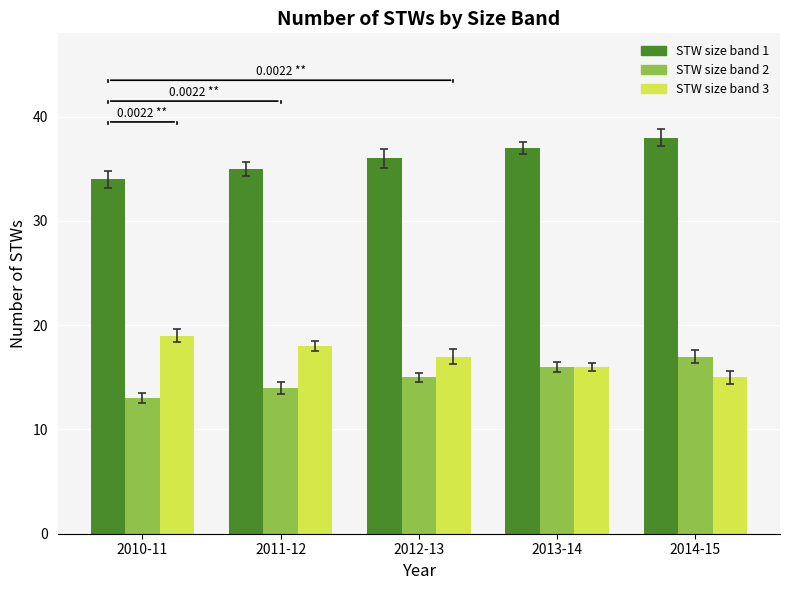

What is the value of the STW size band 1 bar at the 1st from the left?

34